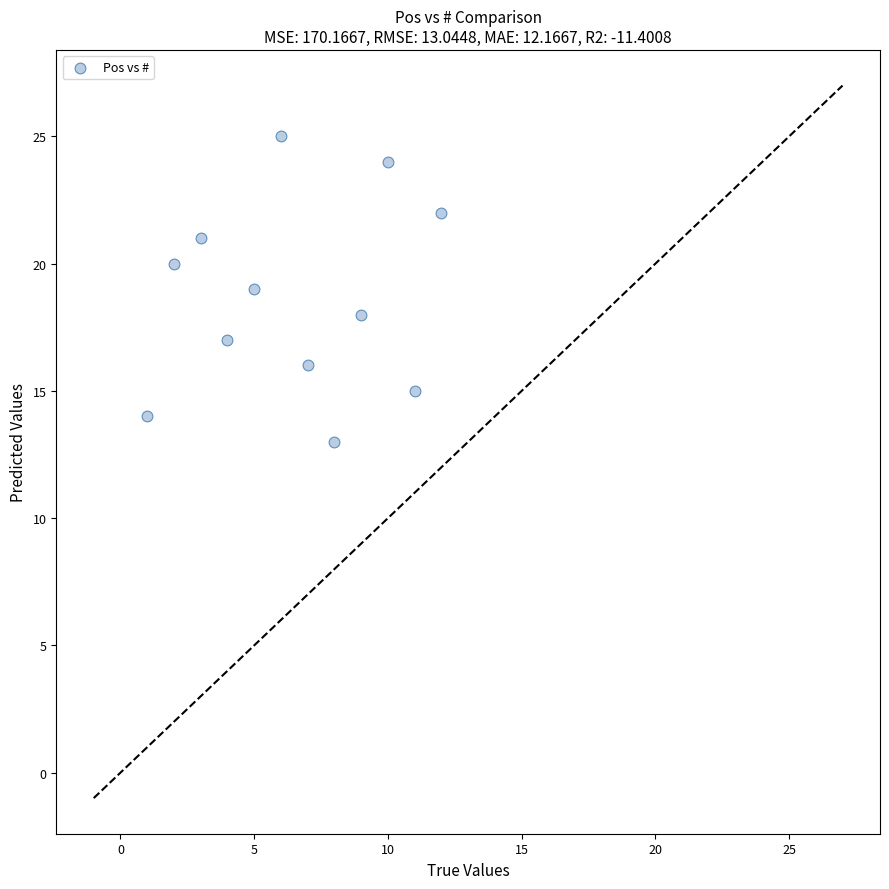

What is the range of X values (max minus min)?

11